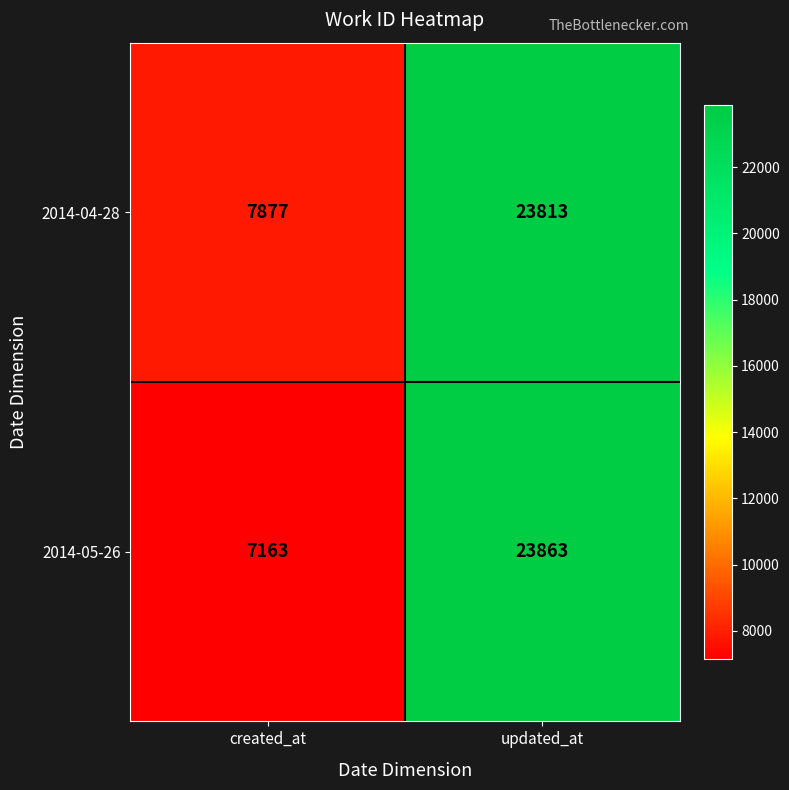

What is the spread (max minus min) of values at updated_at?

50